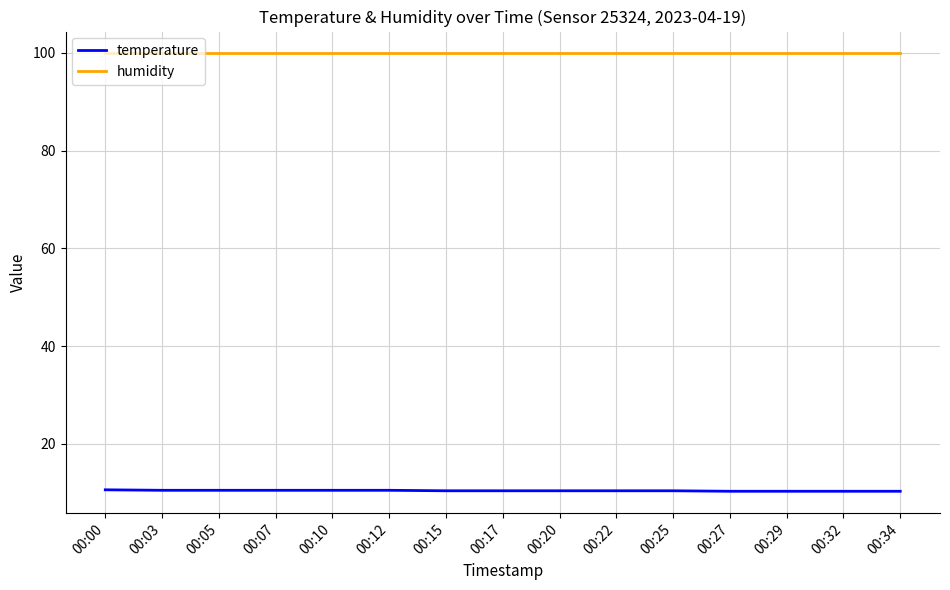

True or false: temperature and humidity intersect in this chart.

False